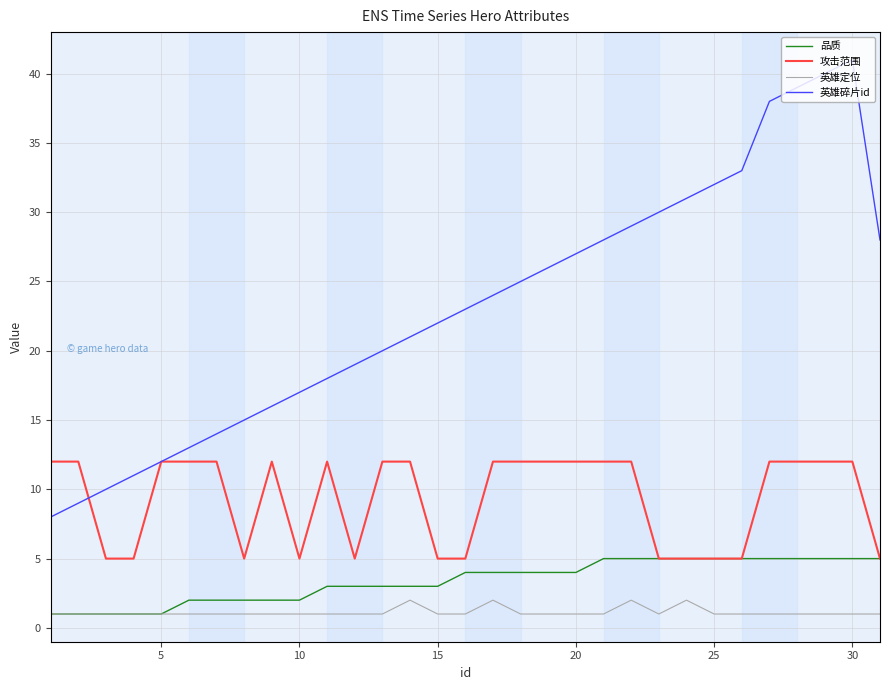

Count the number of categories in the chart.

31